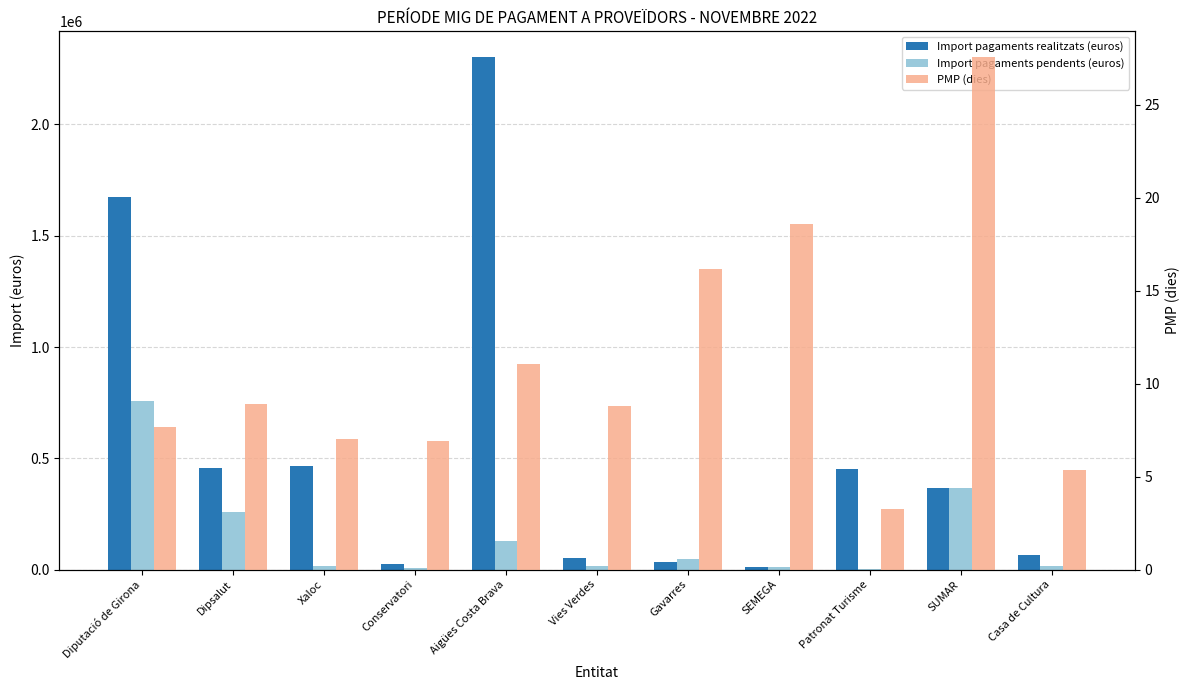

How many groups of bars are there?

11